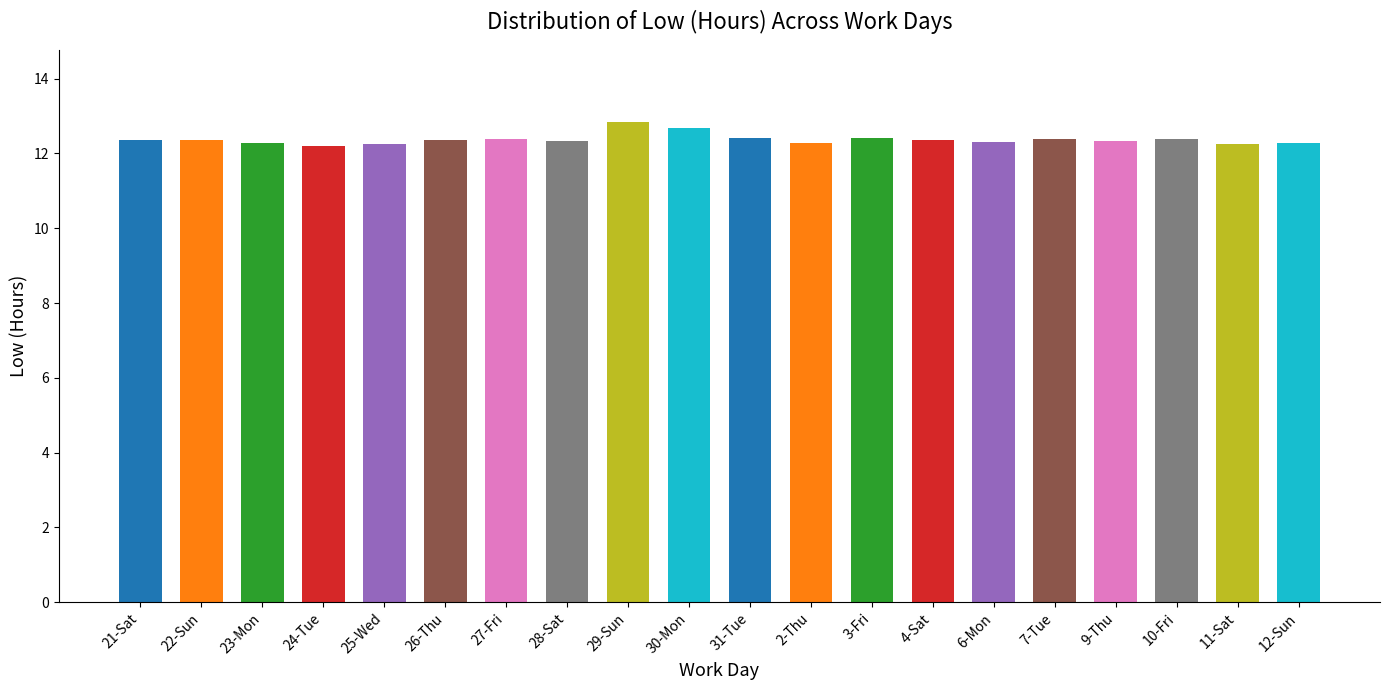

Is it true that the value at 27-Fri is 12.4?

True